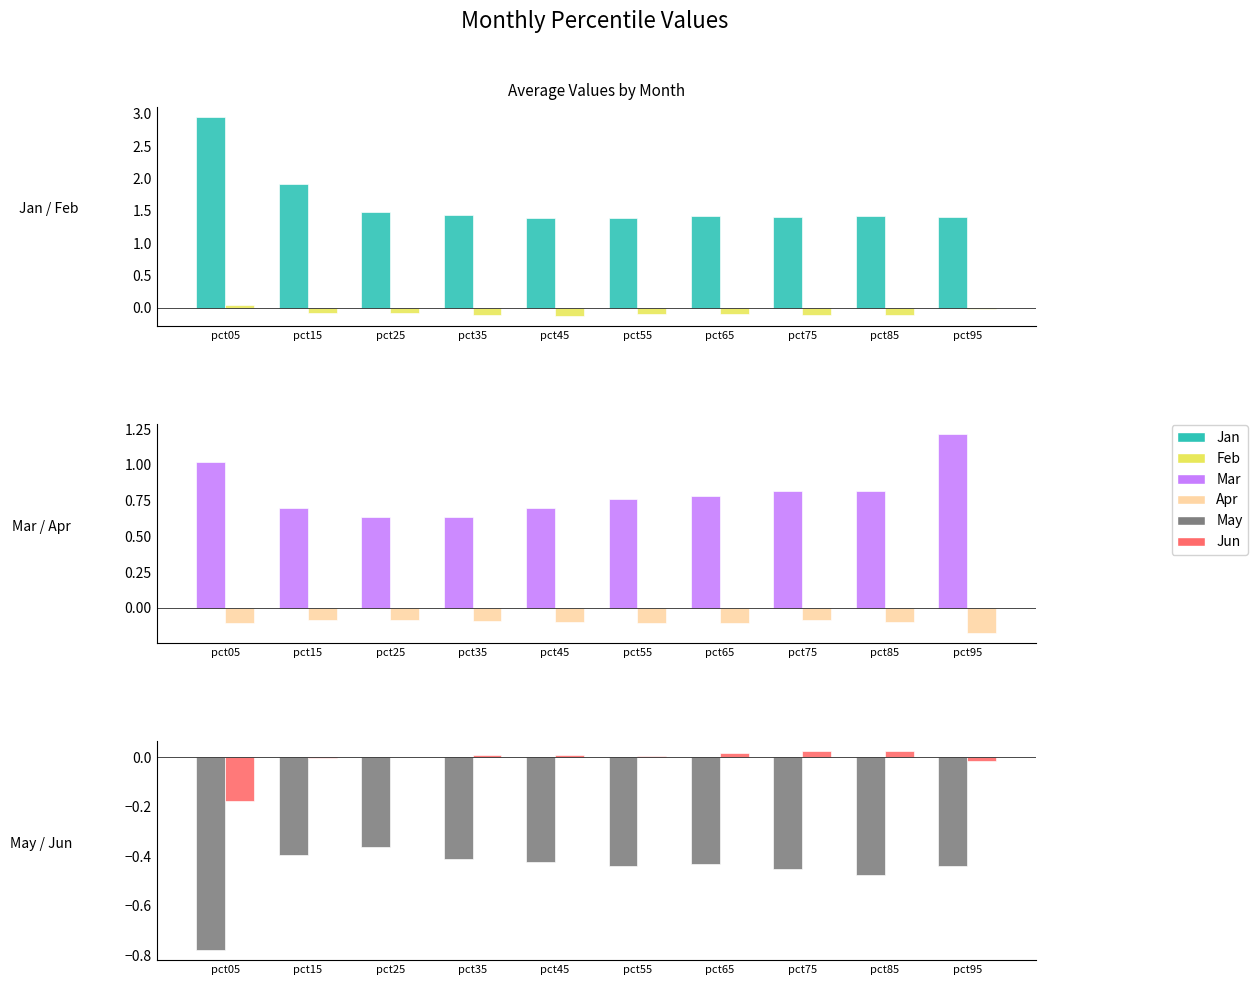

The value of Mar at pct65 is 0.8. True or false?

True